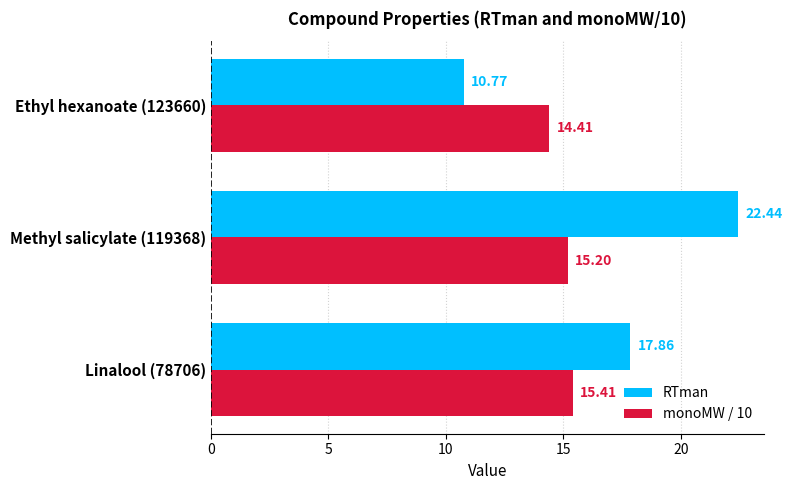

What is the greatest value displayed?

22.4